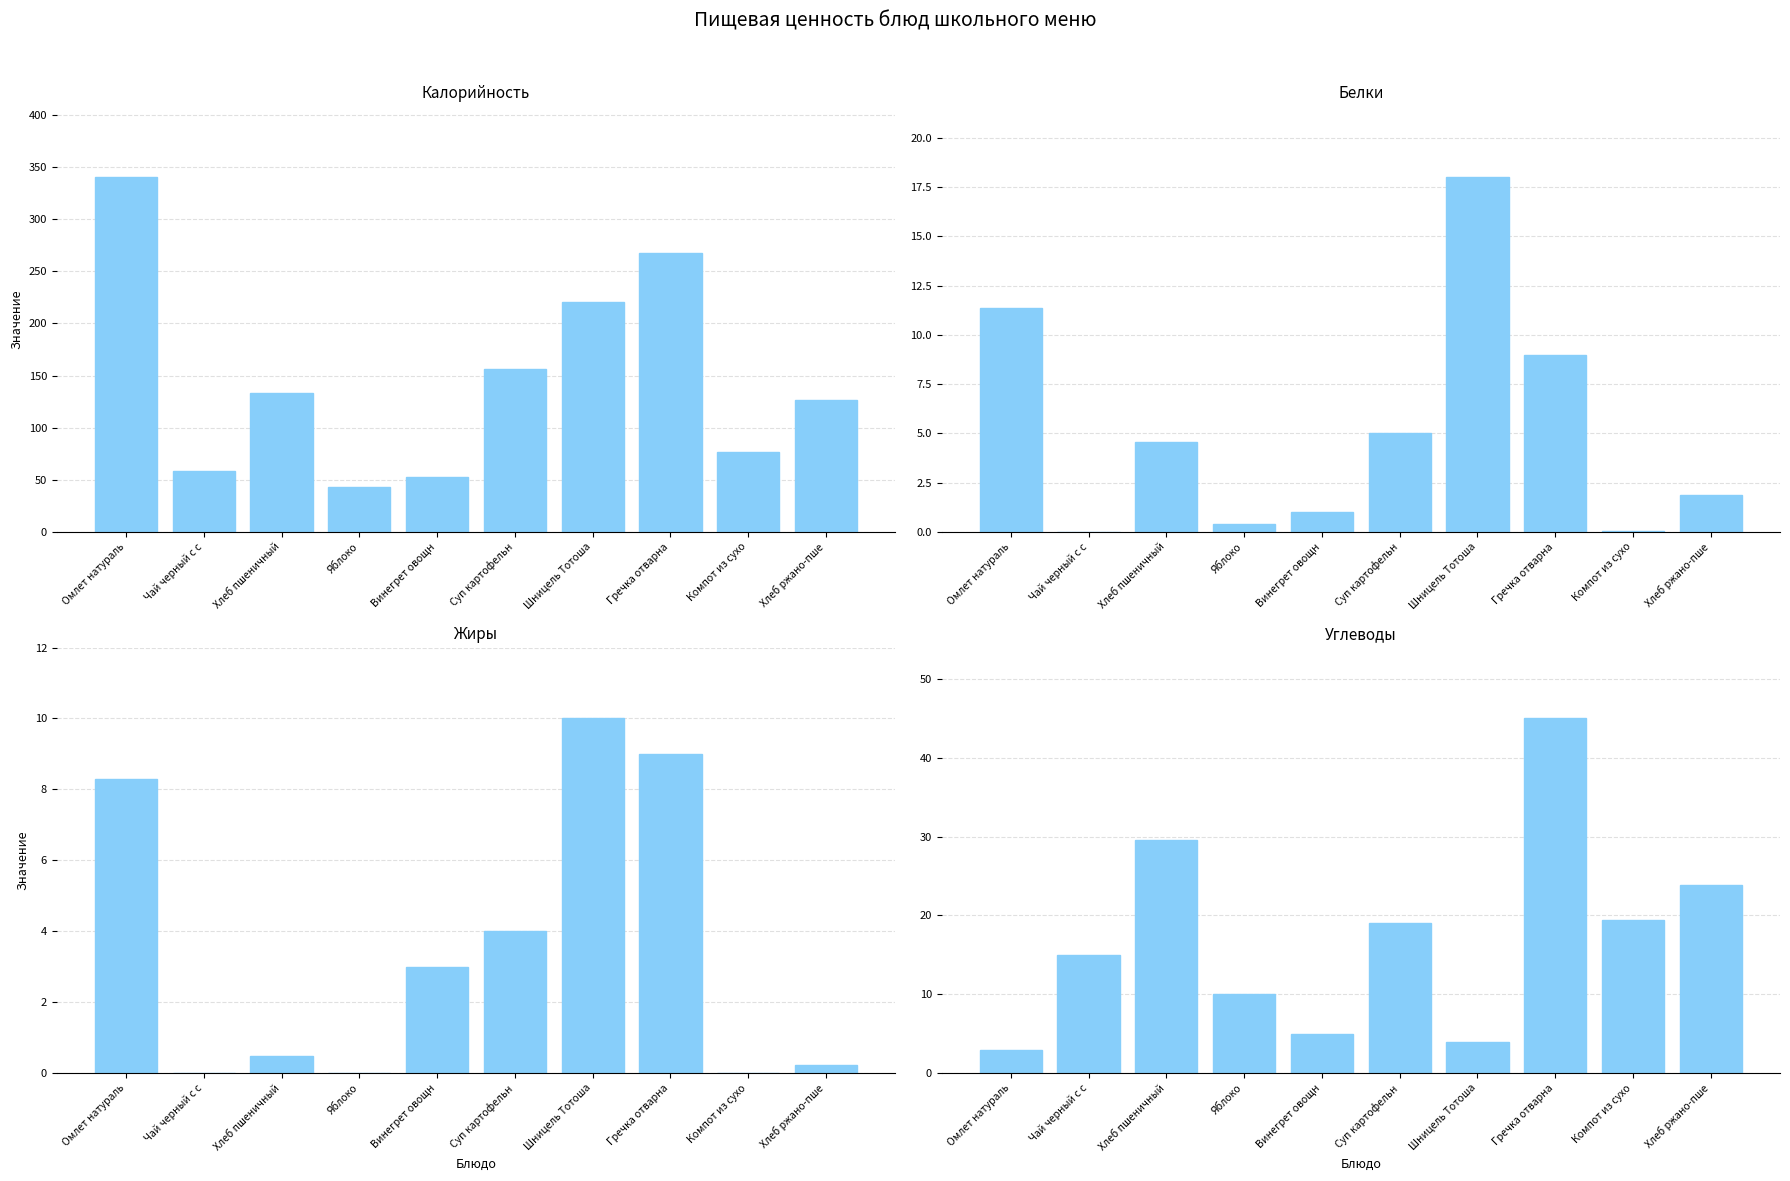

Is it true that Жиры equals -5.6 at Компот из сухо?

False